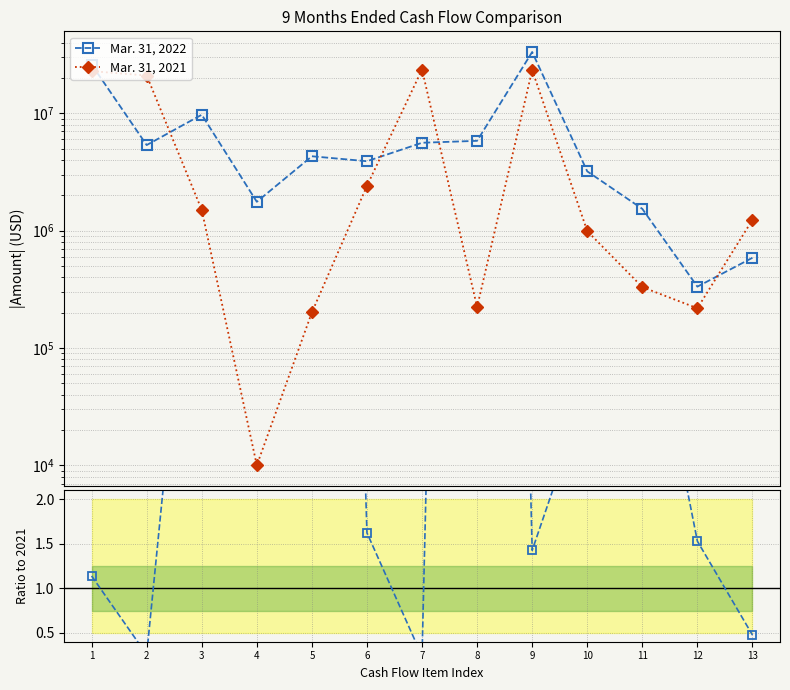

What is the value of the Mar. 31, 2021 point at the 8th from the left?

223000.0